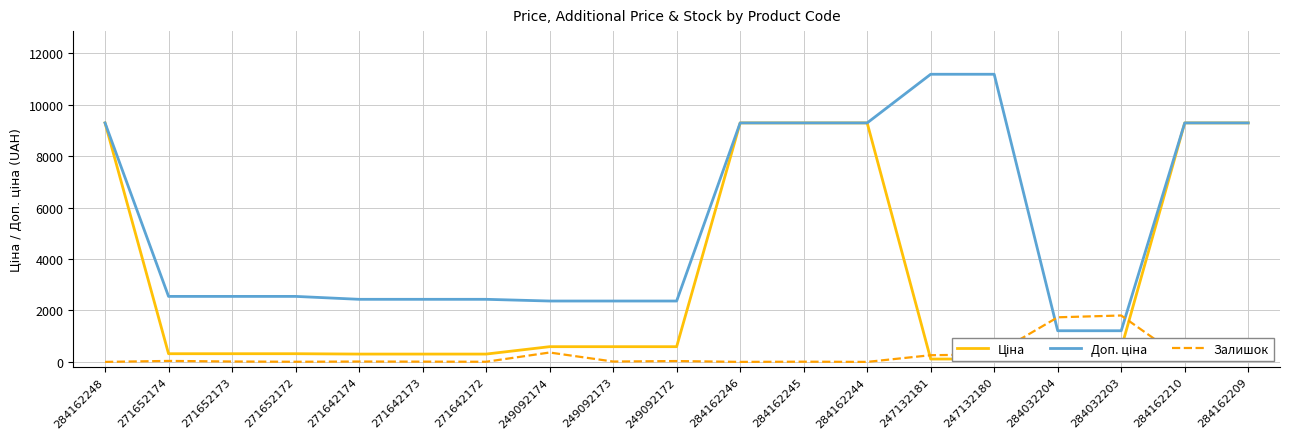

At which label is Доп. ціна closest to 6196?

284162248